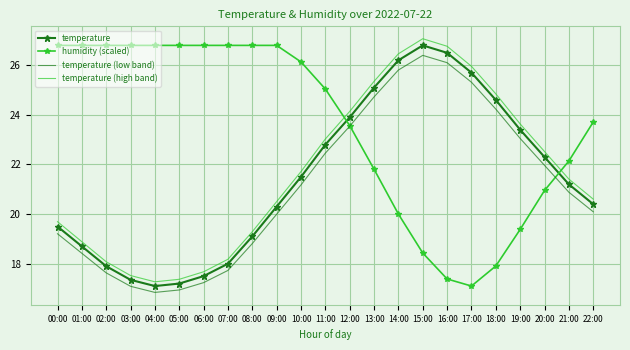

How many times do temperature (high band) and humidity (scaled) cross each other?

2